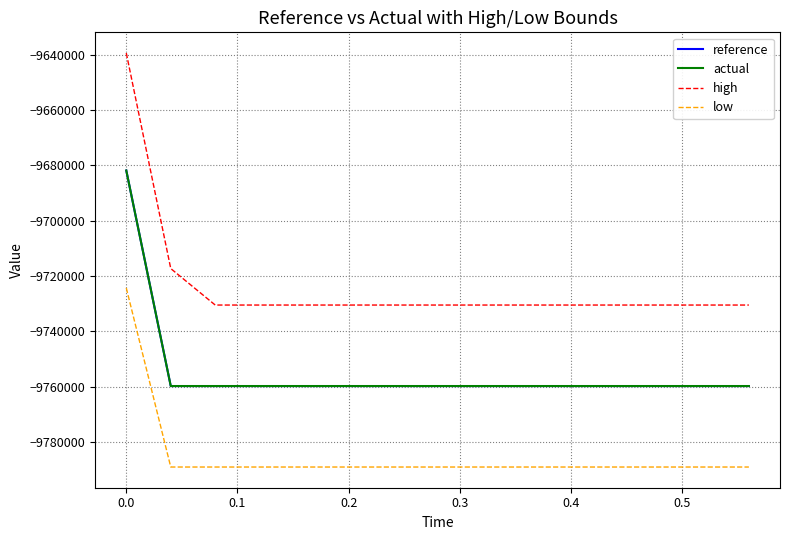

What is the greatest value displayed?

-9639364.2